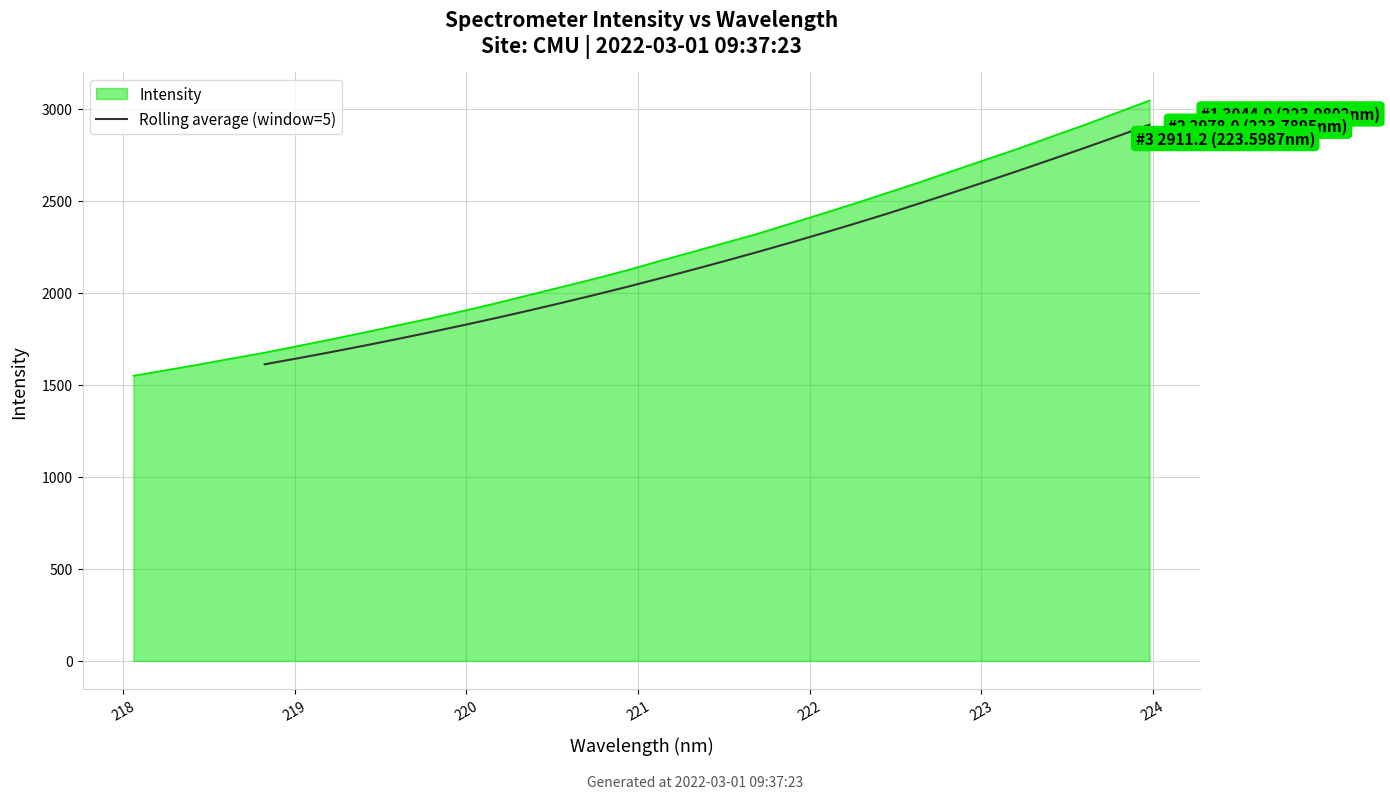

What is the minimum value for Rolling average (window=5)?

1611.6